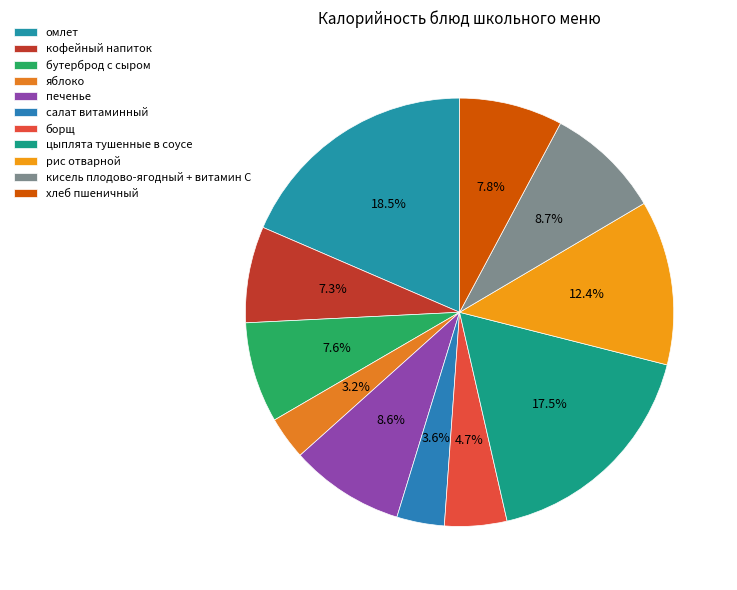

Between борщ and цыплята тушенные в соусе, which is larger?

цыплята тушенные в соусе